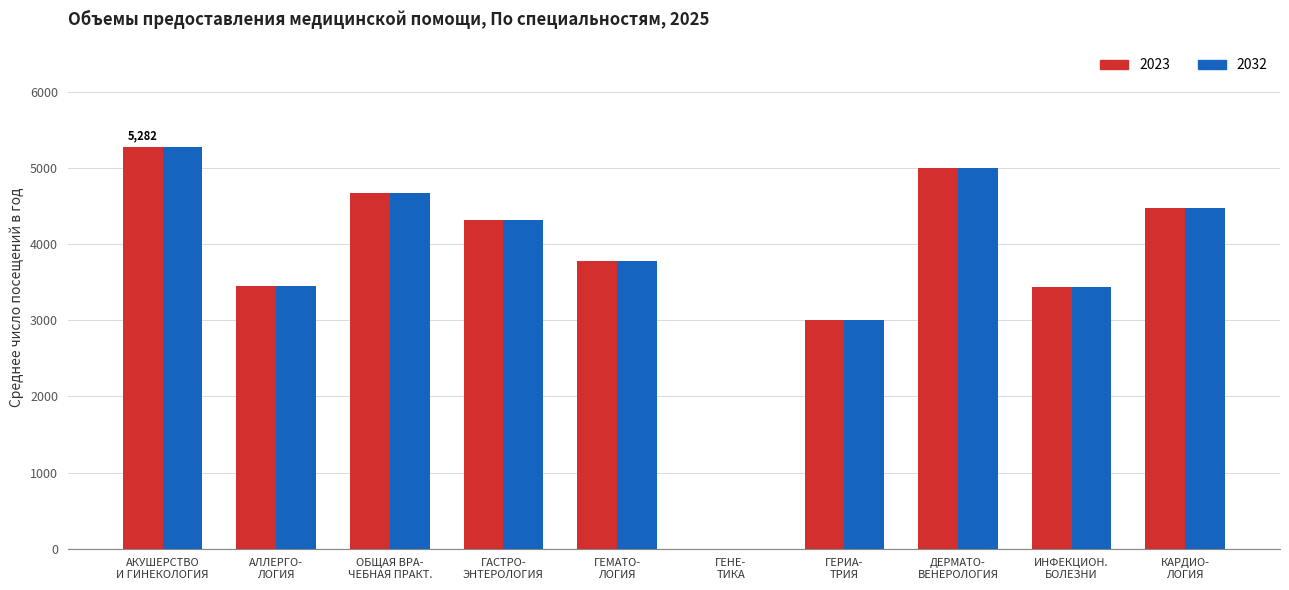

What is the maximum value shown in the chart?

5282